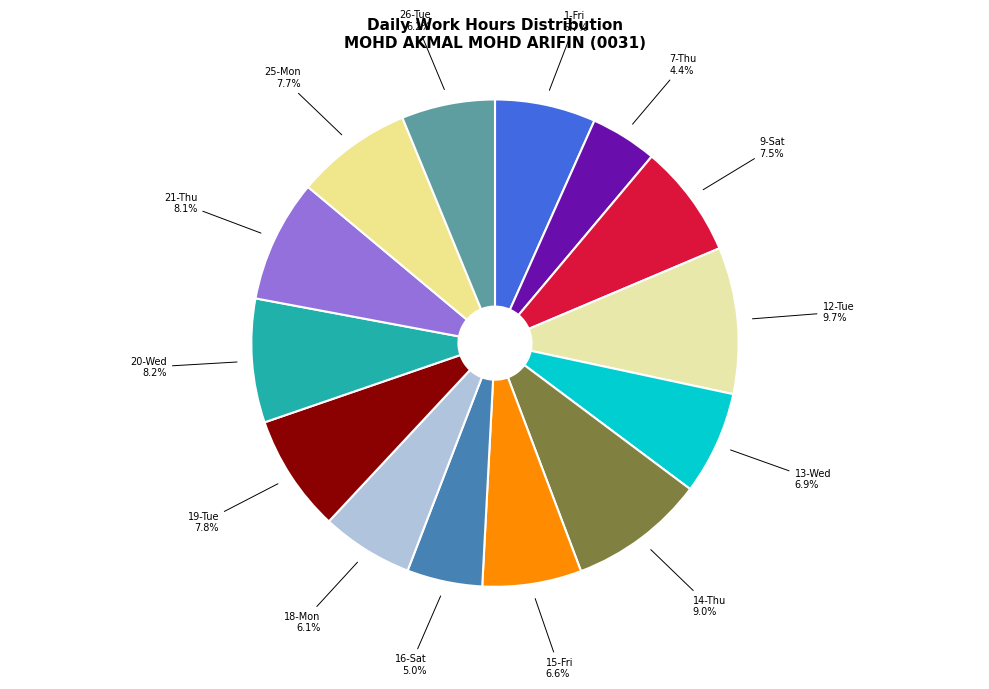

What percentage do 26-Tue and 1-Fri together represent?

12.9%